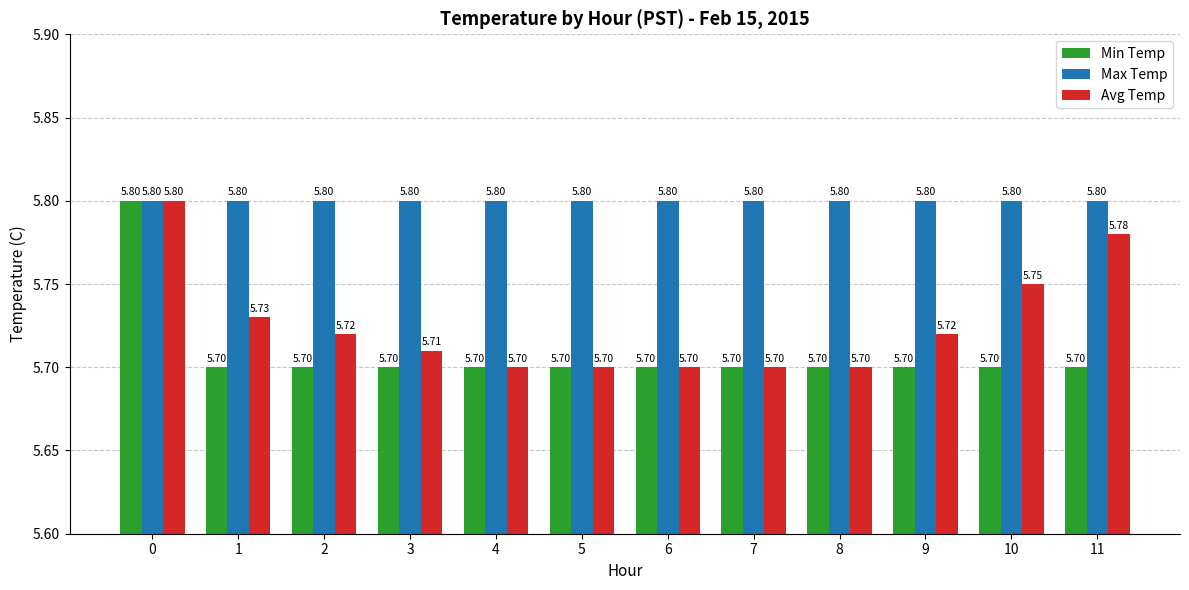

At how many categories does at least one series exceed 5?

12